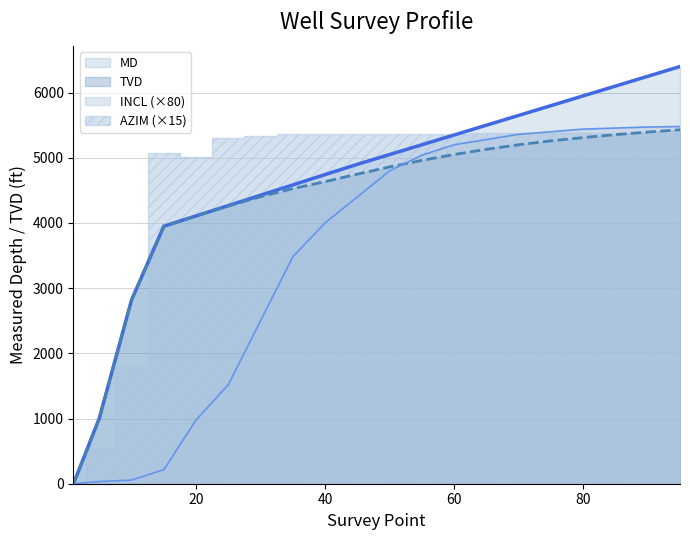

The value of TVD at 80 is 5310.0. True or false?

True